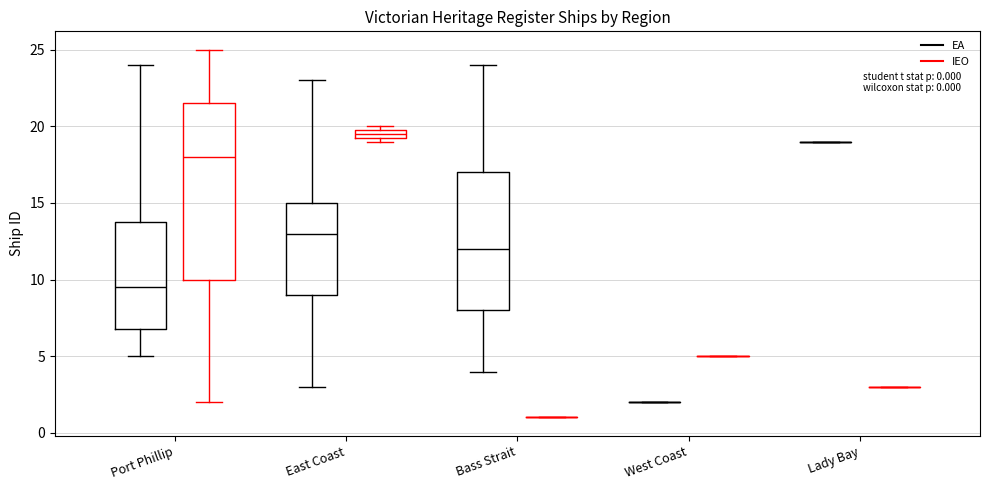

Which box is the tallest, from its lower edge to its upper edge?

Port Phillip (IEO)